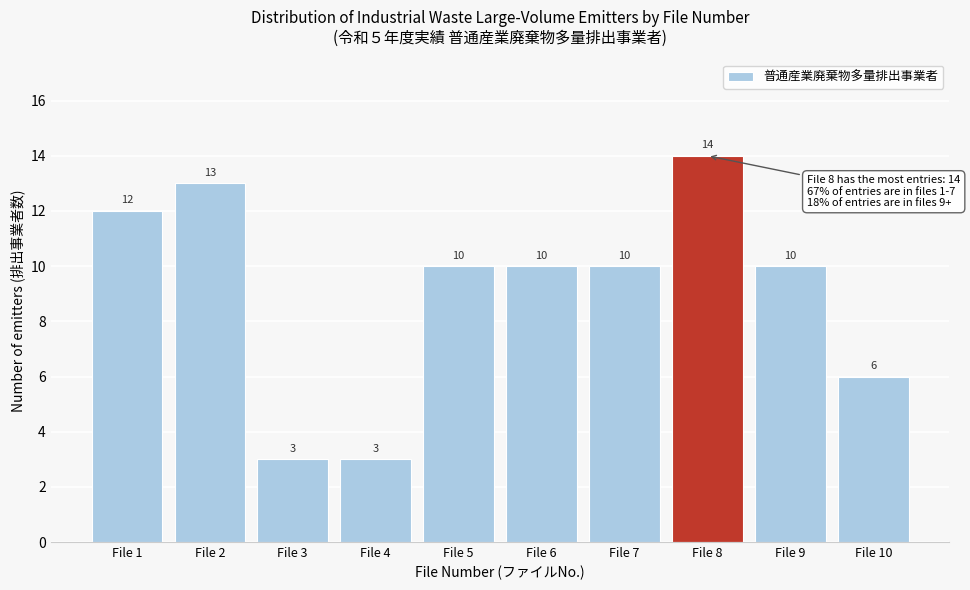

Reading left to right, transcribe this chart: for each bar, give the range it covers on the x-axis and its height.

0.5 to 1.5: 12
1.5 to 2.5: 13
2.5 to 3.5: 3
3.5 to 4.5: 3
4.5 to 5.5: 10
5.5 to 6.5: 10
6.5 to 7.5: 10
7.5 to 8.5: 14
8.5 to 9.5: 10
9.5 to 10.5: 6